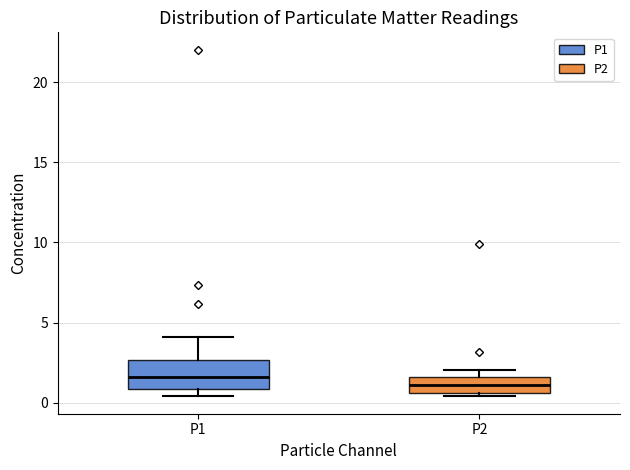

Reading left to right, read every box against the y-axis: the position of its median line, the range the box covers, and the ends of its whiskers. The values are not printed on the chart, so give them approximately, as read against the axis.

P1: median 1.5, box 1.0 to 2.5, whiskers 0.5 to 4.0
P2: median 1.0, box 0.5 to 1.5, whiskers 0.5 (just below the box's lower edge) to 2.0